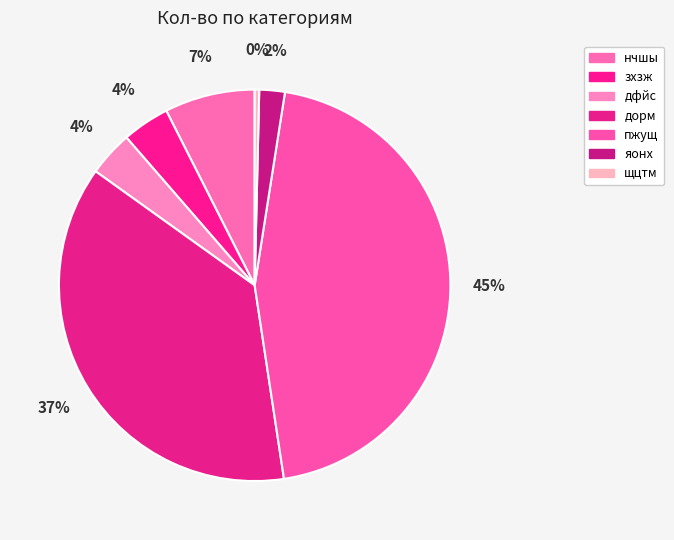

To the nearest percent, what portion does нчшы represent?

7%